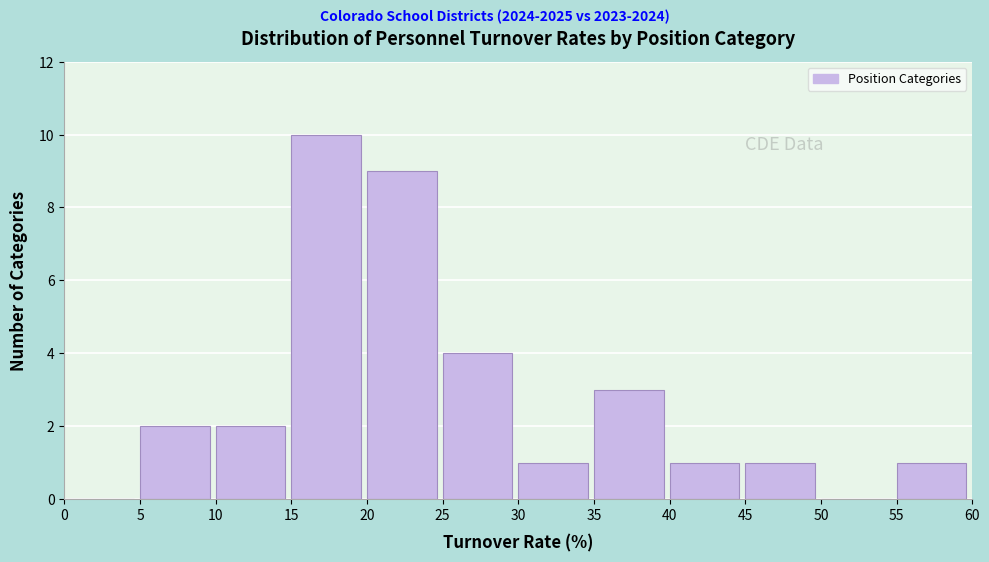

Reading left to right, what are all the values shown in this chart?

0=0	5=2	10=2	15=10	20=9	25=4	30=1	35=3	40=1	45=1	50=0	55=1